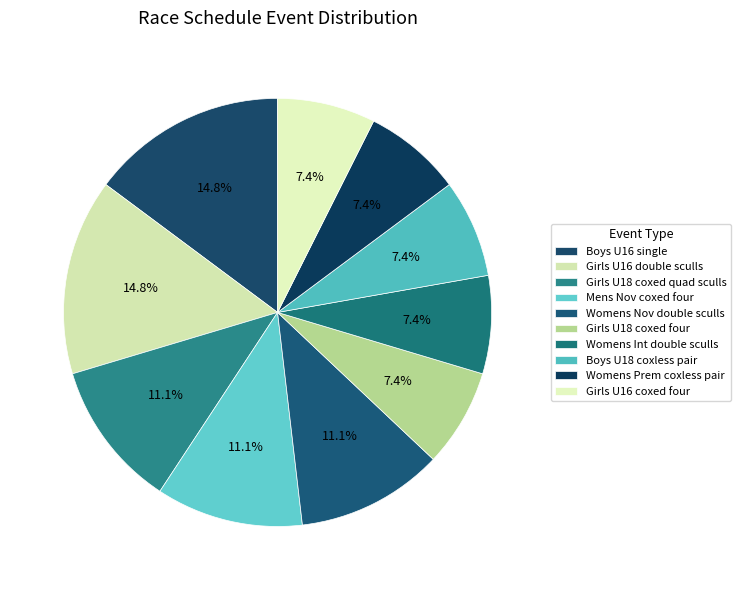

How many segments does this pie chart have?

10